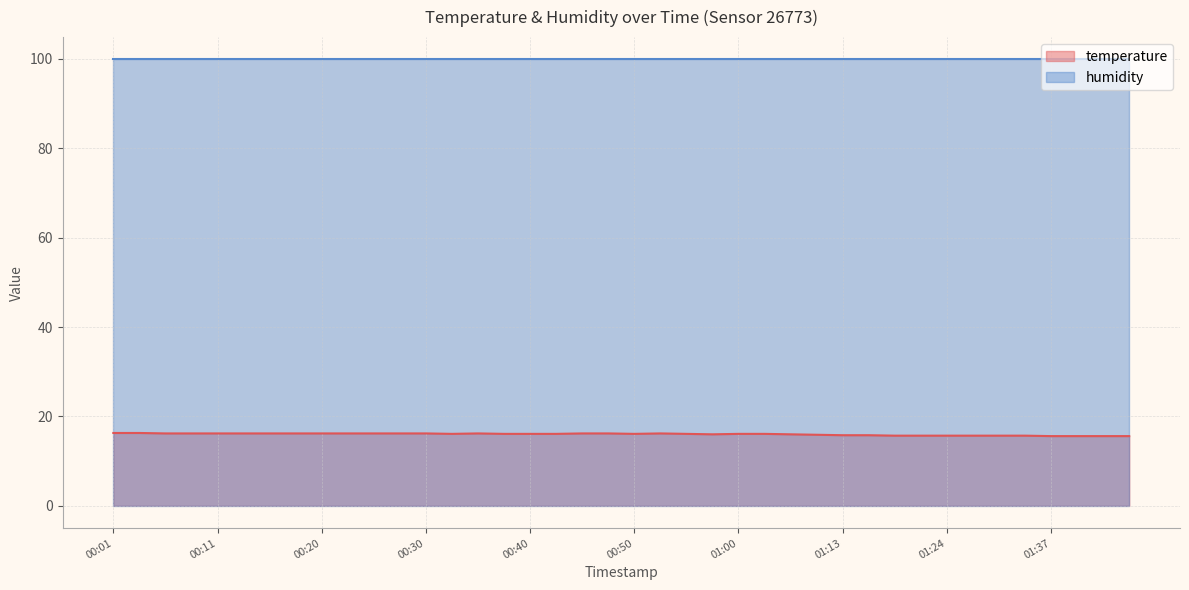

At which label does humidity (line) reach its minimum?

00:01